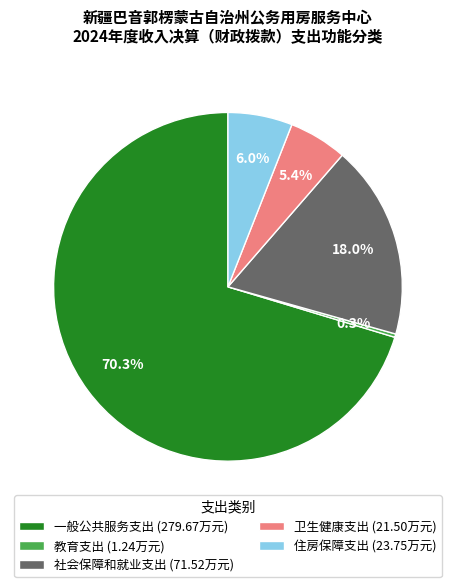

Does any single category account for the majority?

Yes